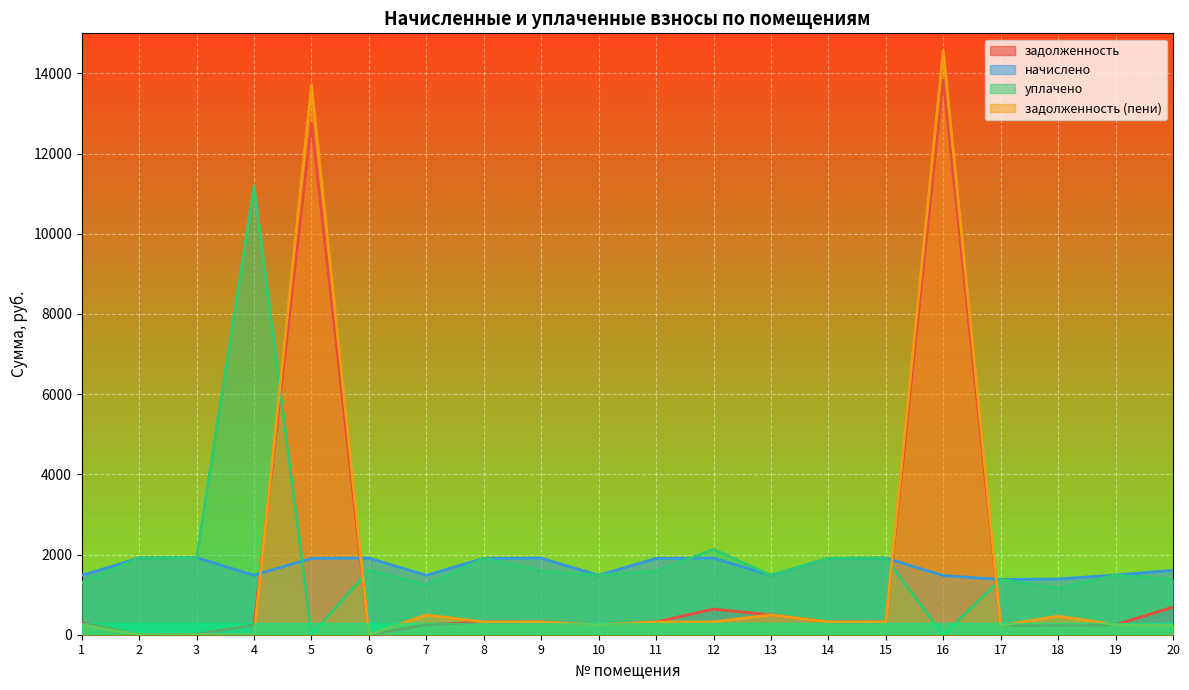

What is the total value across all series at 4?

12907.8